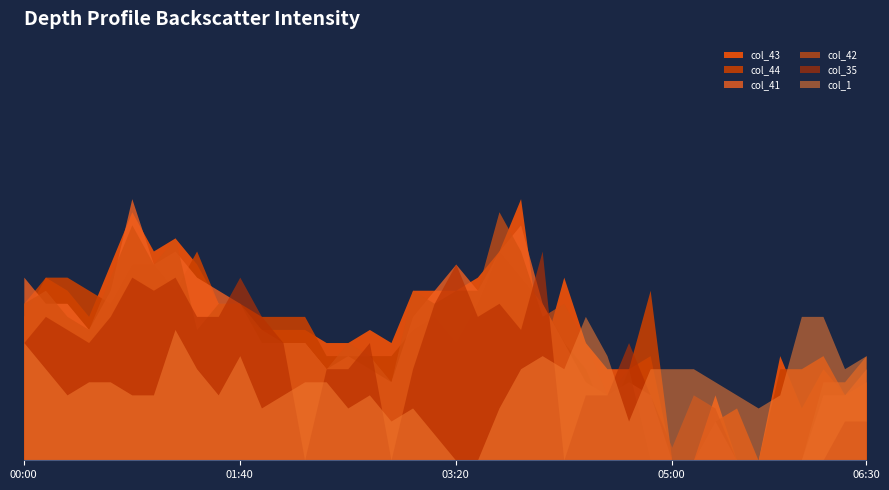

Where is the first local minimum for col_1?

00:20